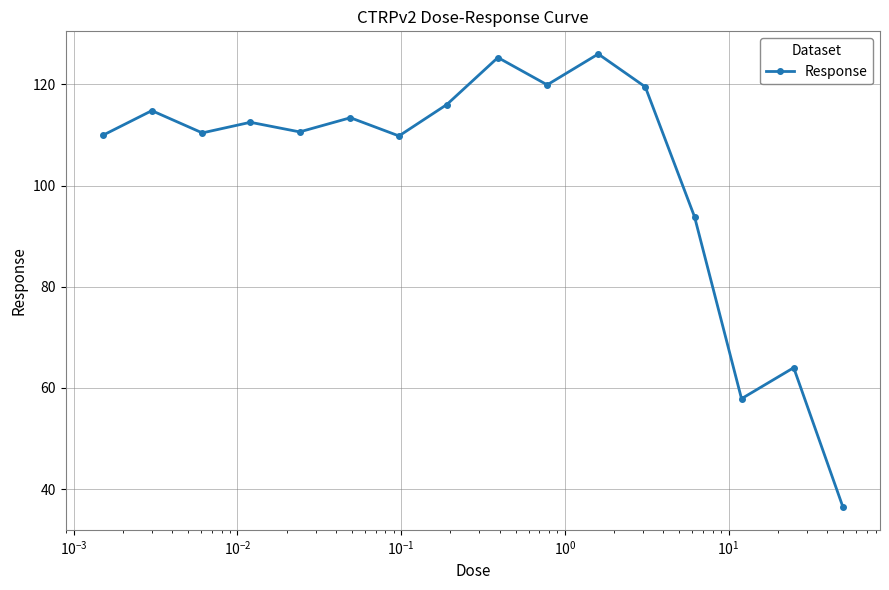

True or false: there are more than 2 points higher than both neighbors.

True